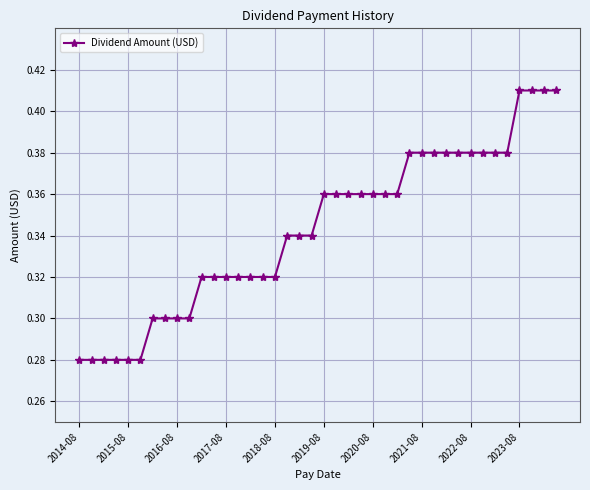

What is the difference between the maximum and minimum values?

0.1